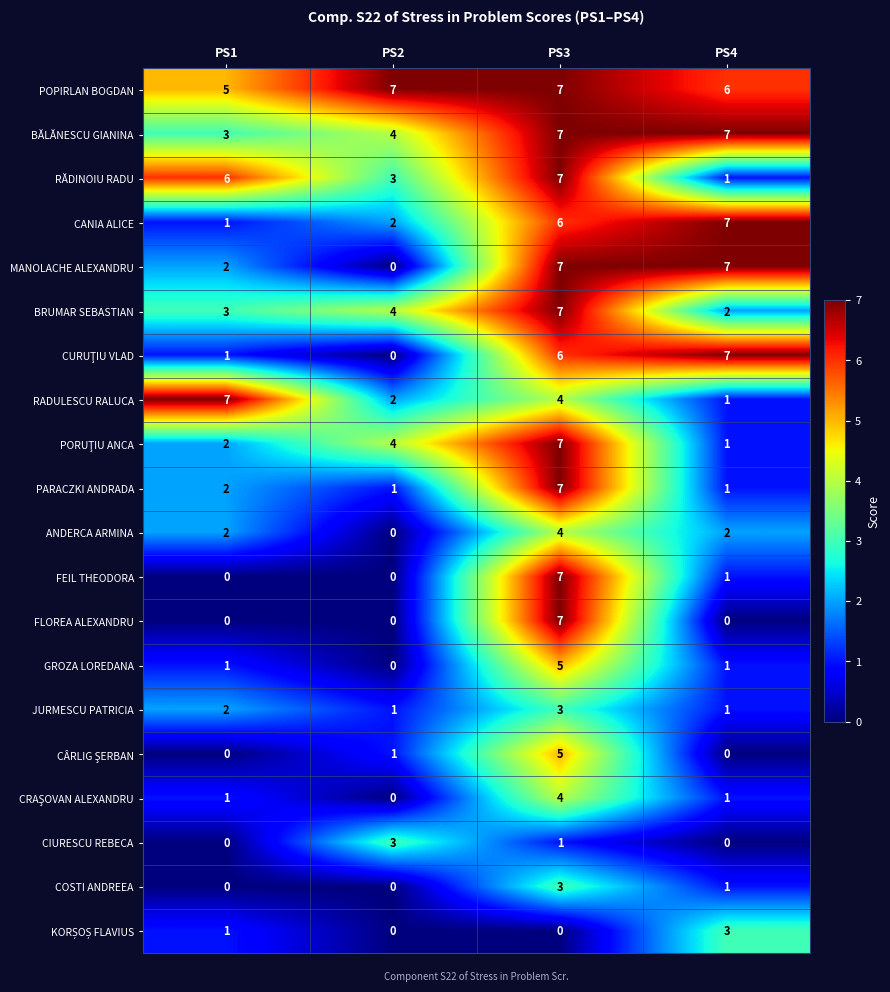

What is the maximum value for BĂLĂNESCU GIANINA?

7